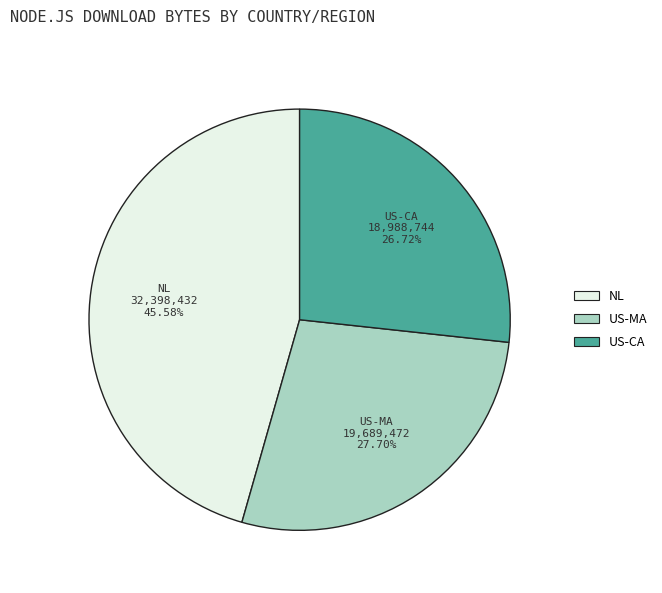

Is it true that US-MA is 36% of the pie?

False